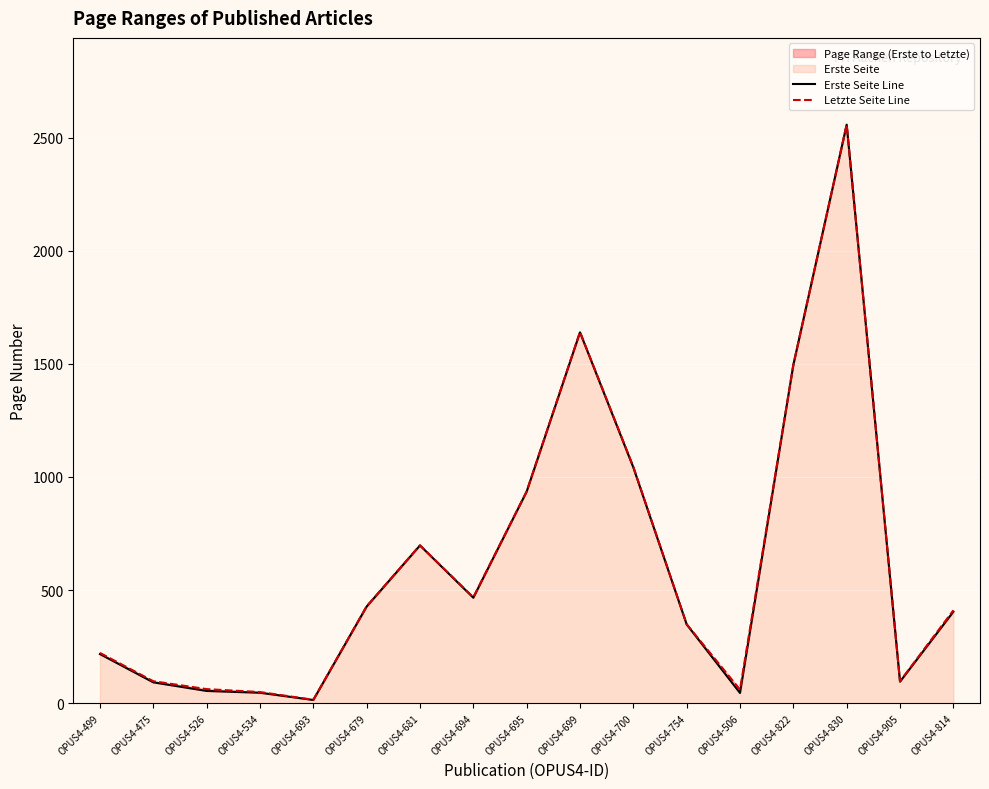

How many data points in Erste Seite Line are above 404?

8